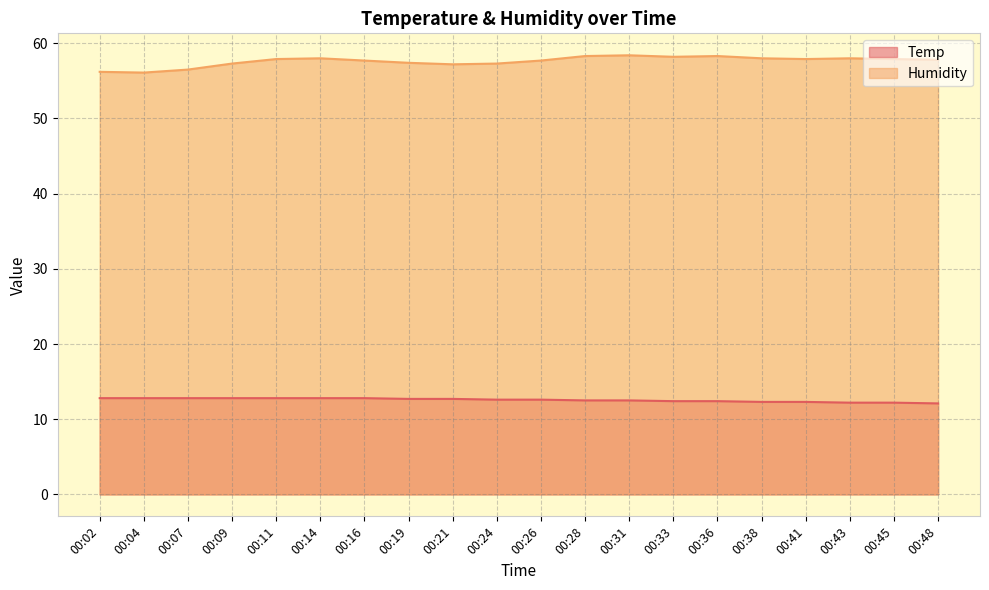

Which category has the lowest value across all series?

00:48